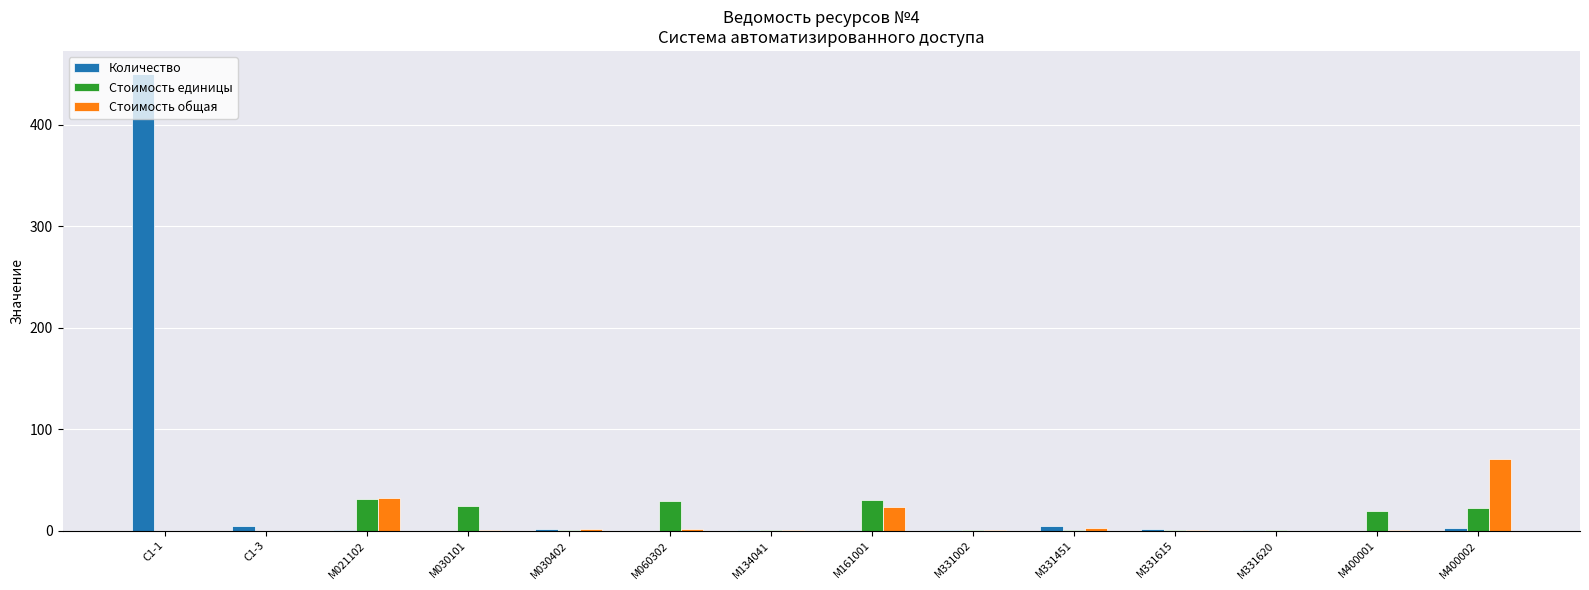

What are all the series names shown in the legend?

Количество, Стоимость единицы, Стоимость общая